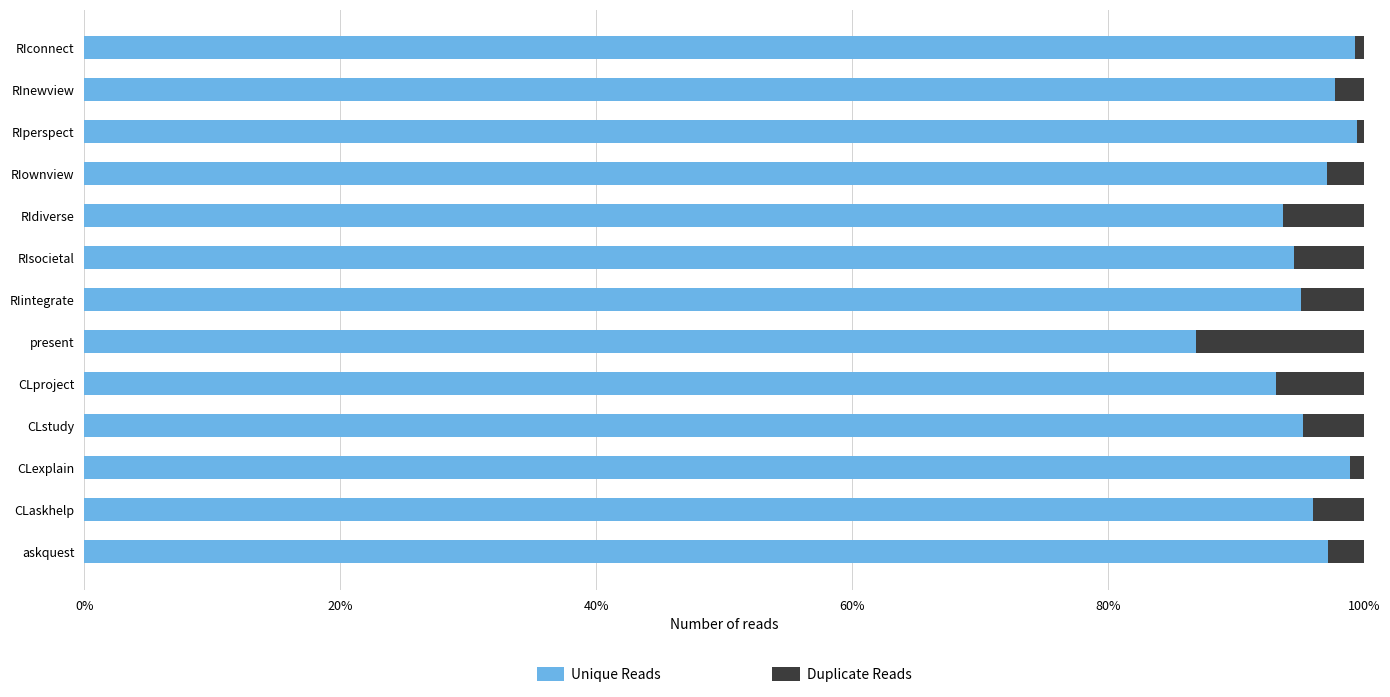

What are all the series names shown in the legend?

Unique Reads, Duplicate Reads